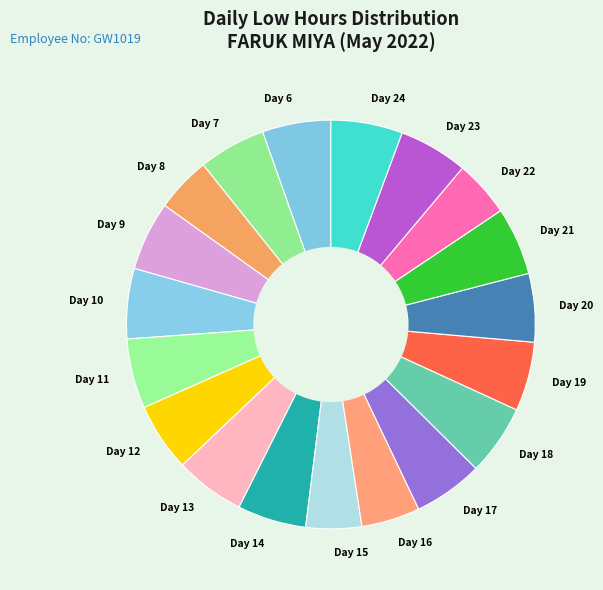

How many slices are in this pie chart?

19